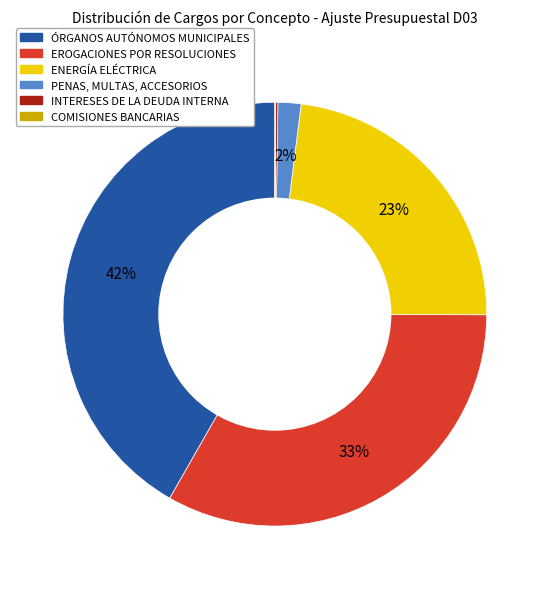

Is the sum of ÓRGANOS AUTÓNOMOS MUNICIPALES and ENERGÍA ELÉCTRICA greater than half?

Yes